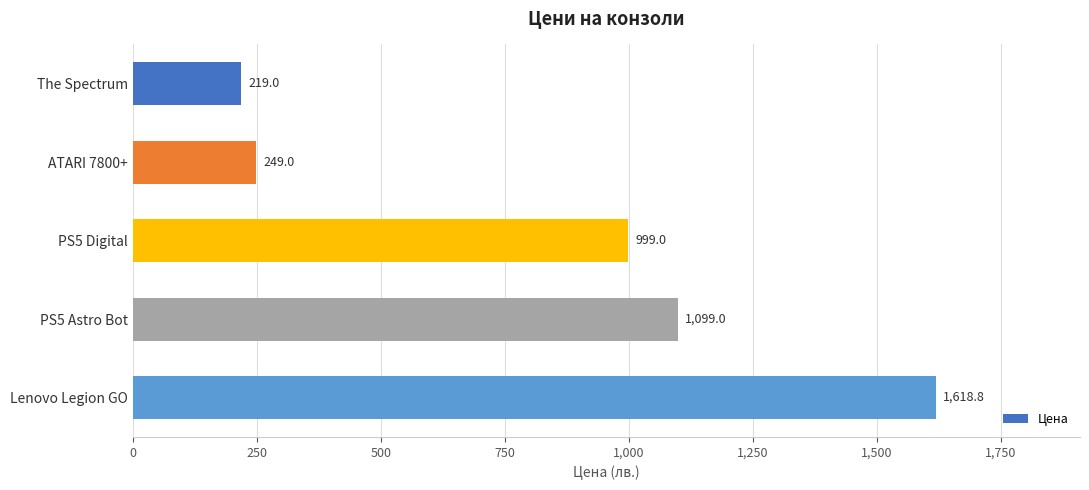

Reading top to bottom, what are all the values shown in this chart?

The Spectrum=219.0	ATARI 7800+=249.0	PS5 Digital=999.0	PS5 Astro Bot=1099.0	Lenovo Legion GO=1618.8